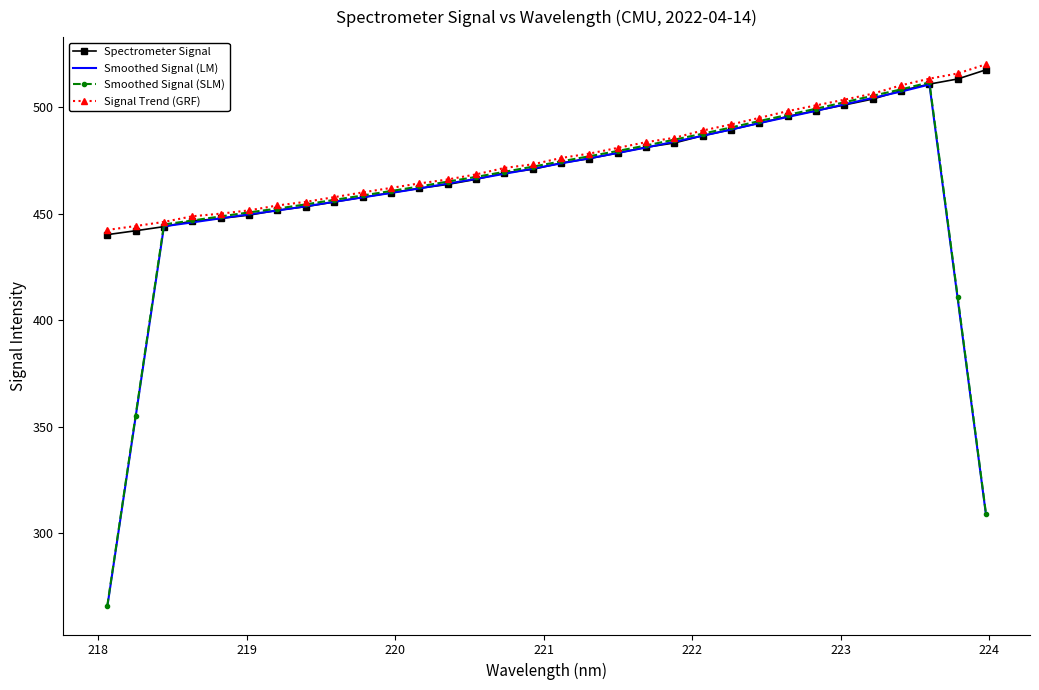

What is the greatest value displayed?

520.3